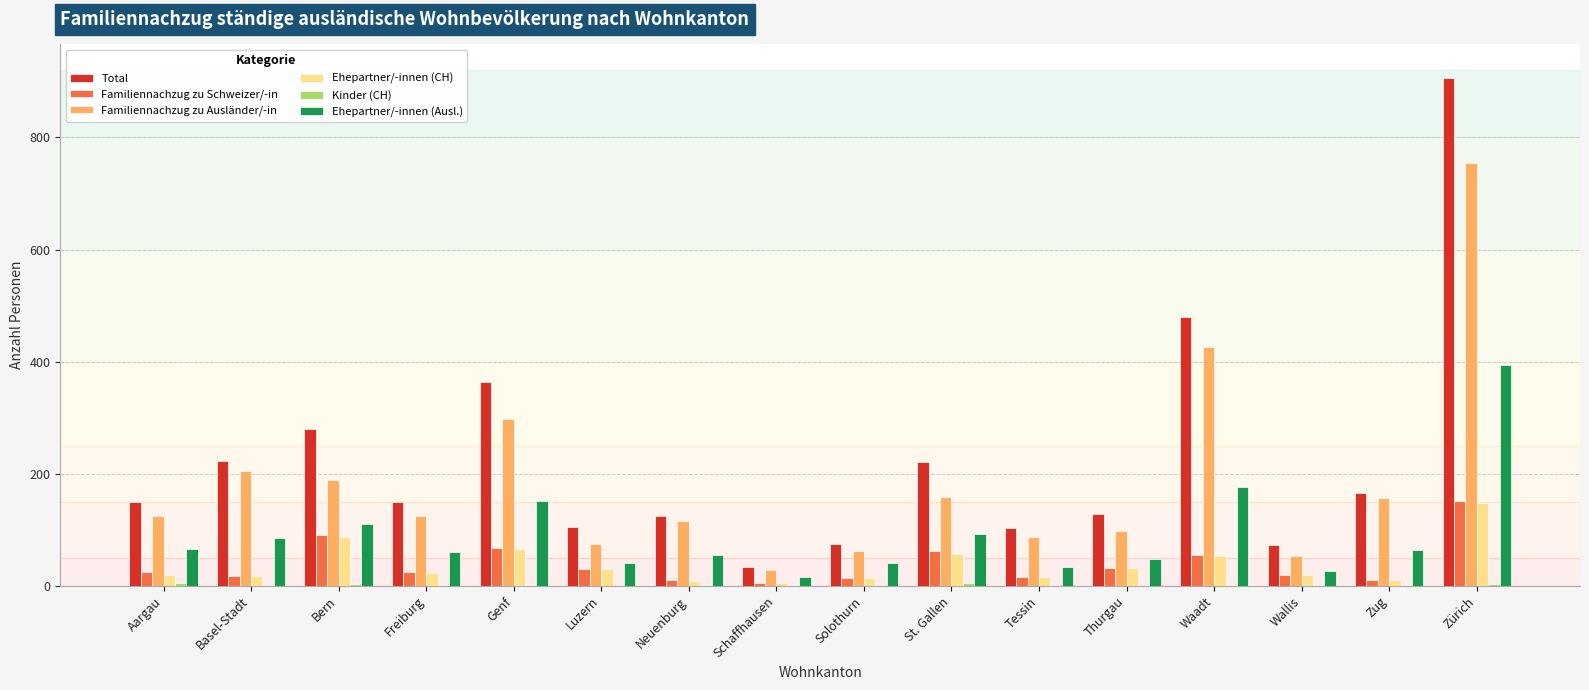

The value of Familiennachzug zu Ausländer/-in at Neuenburg is 60. True or false?

False